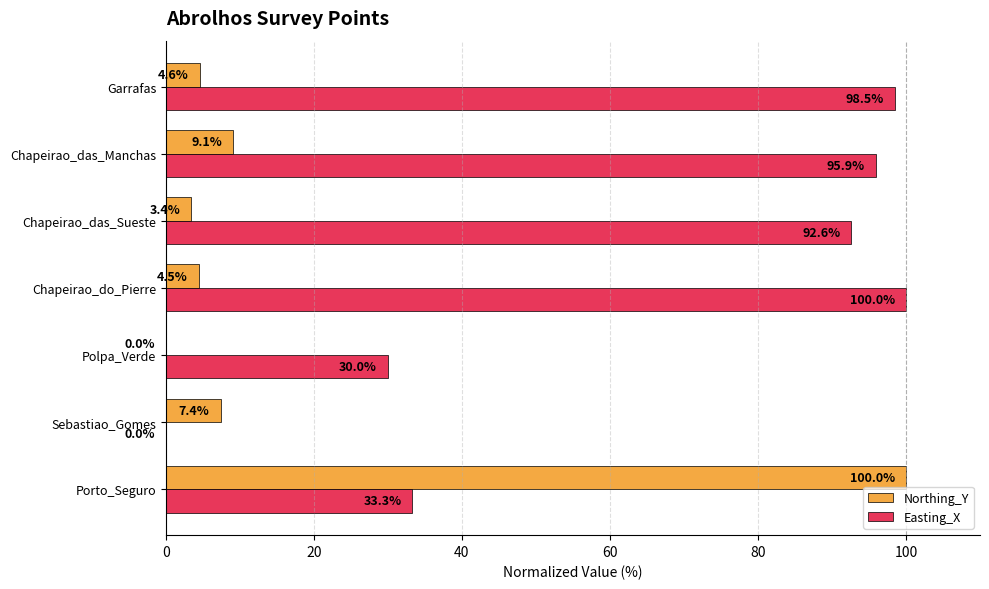

Is the value of Easting_X at Chapeirao_das_Sueste greater than the value of Northing_Y at Porto_Seguro?

No